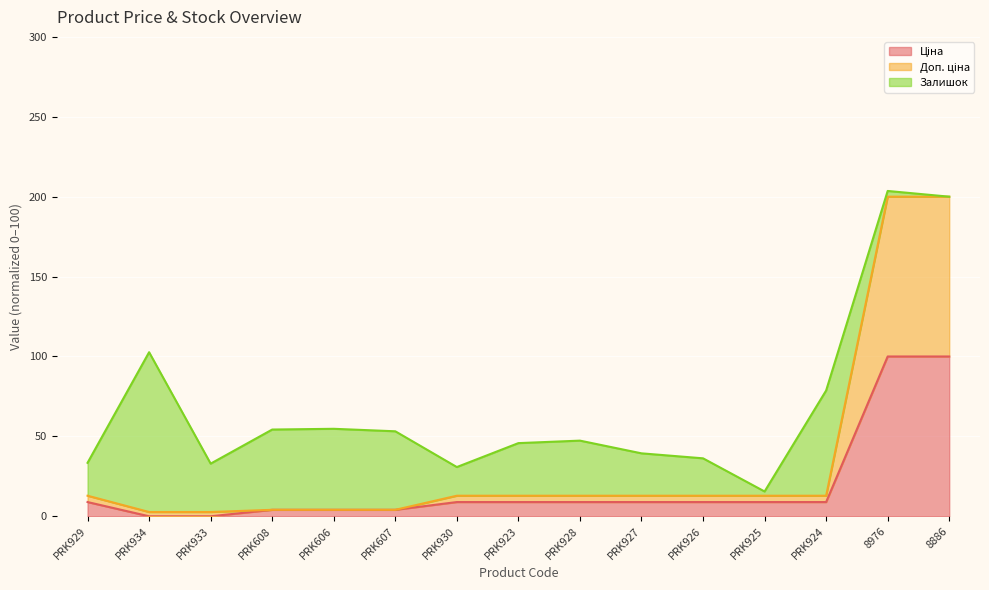

At which label does Ціна reach its minimum?

PRK934